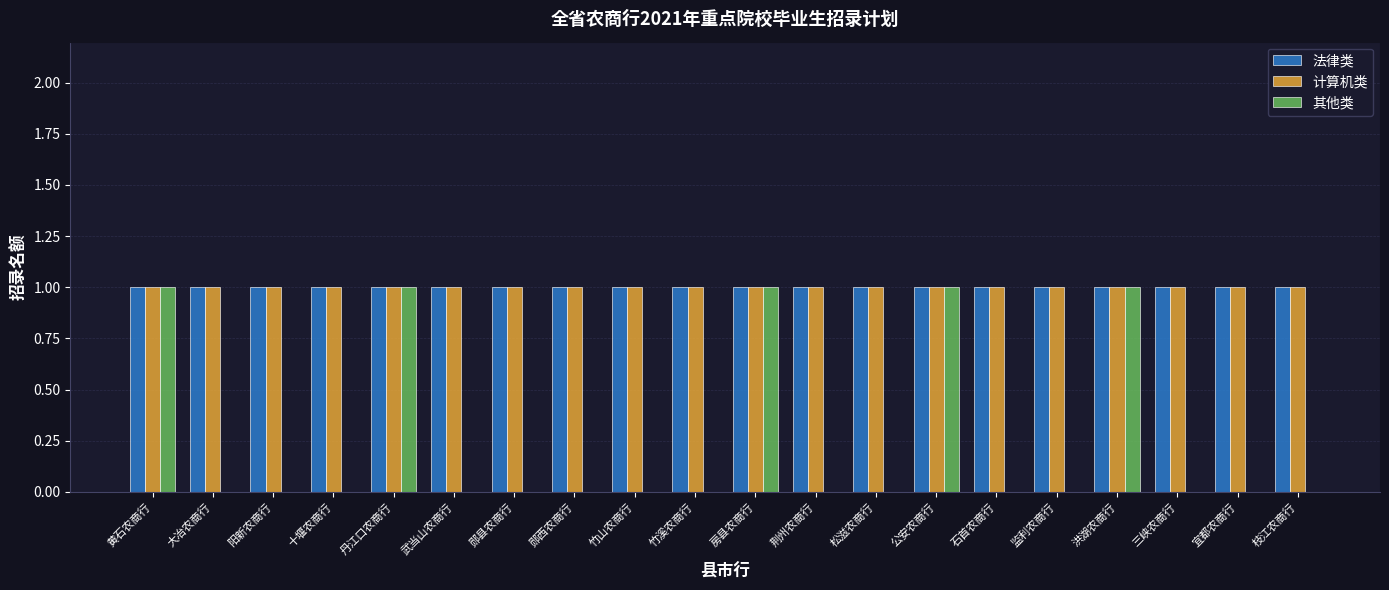

Is it true that 法律类 equals 1 at 松滋农商行?

True